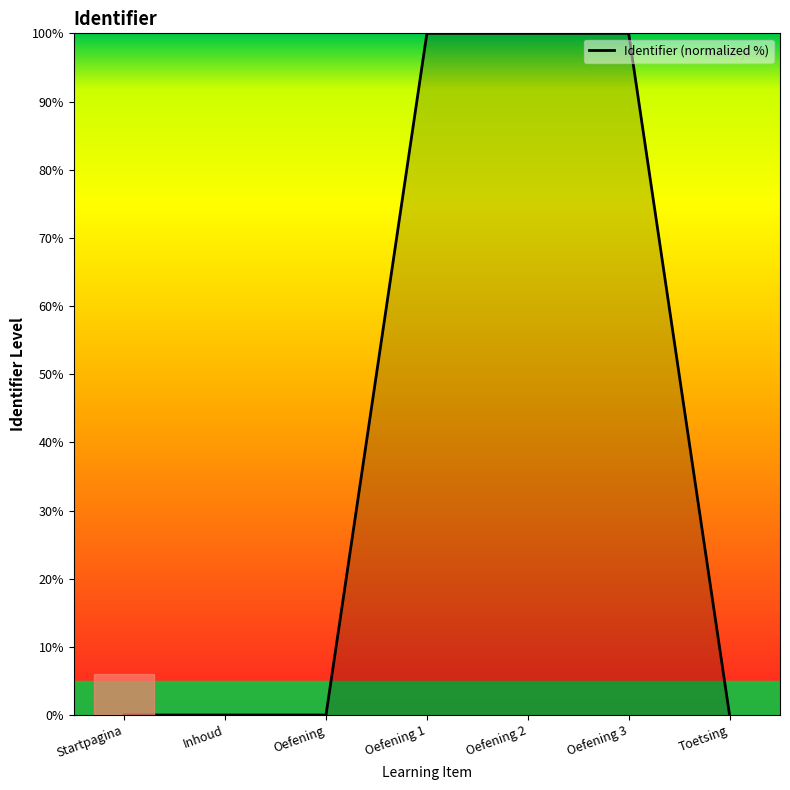

Does the chart display data point markers on the line(s)?

No